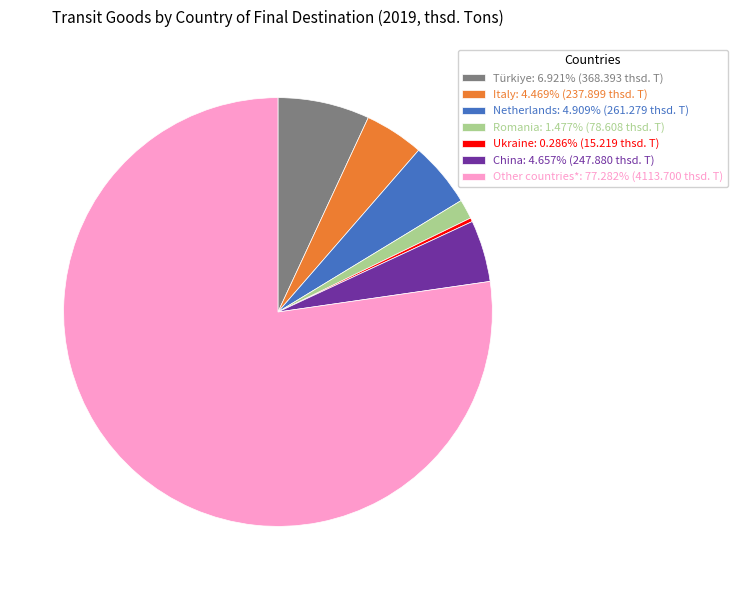

How many slices are in this pie chart?

7